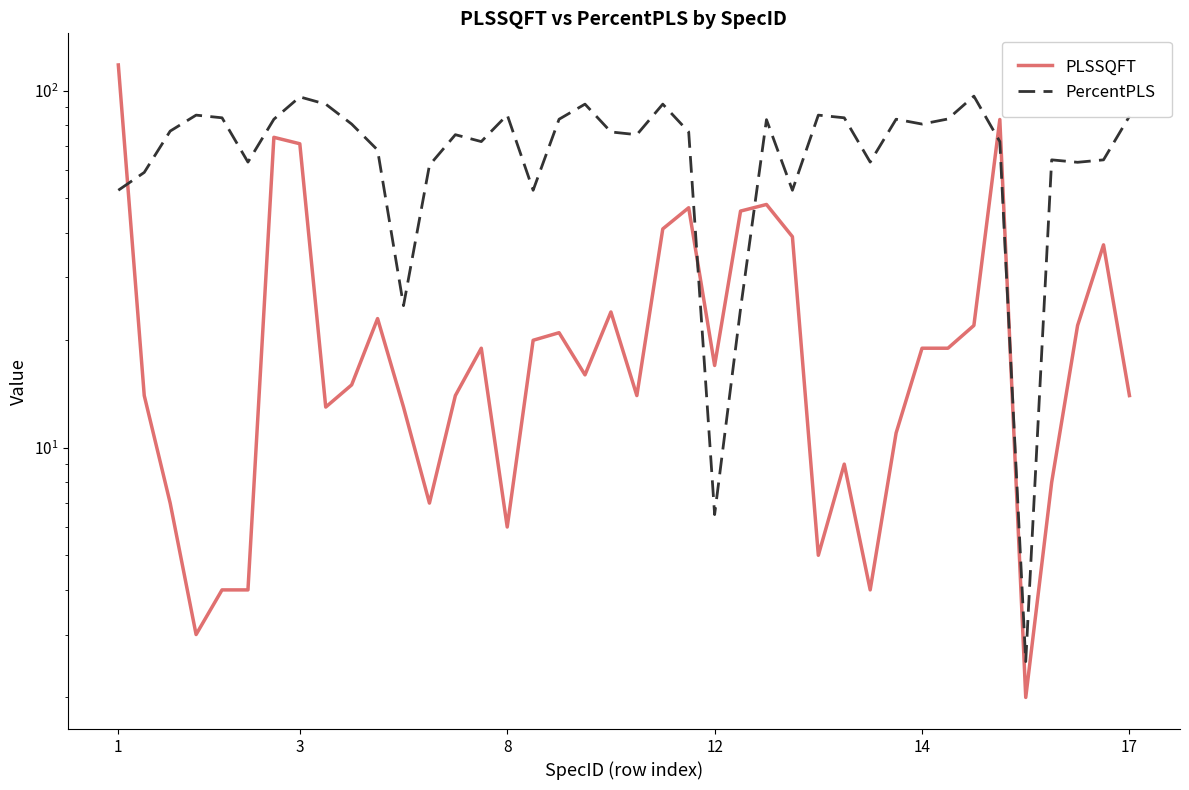

What is the minimum value shown in the chart?

2.0